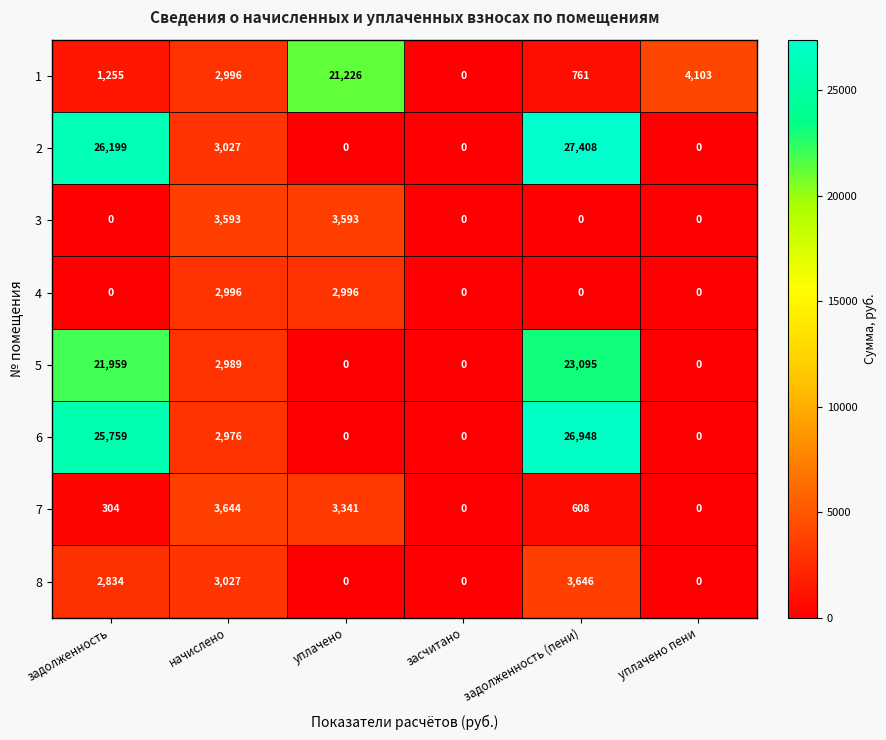

At which category is the sum across all series the highest?

задолженность (пени)